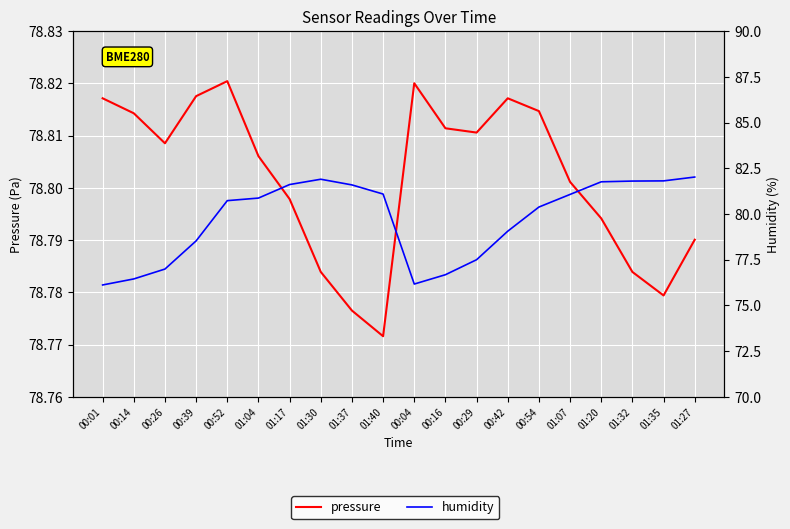

Which series ends up on top after the final intersection of pressure and humidity?

humidity